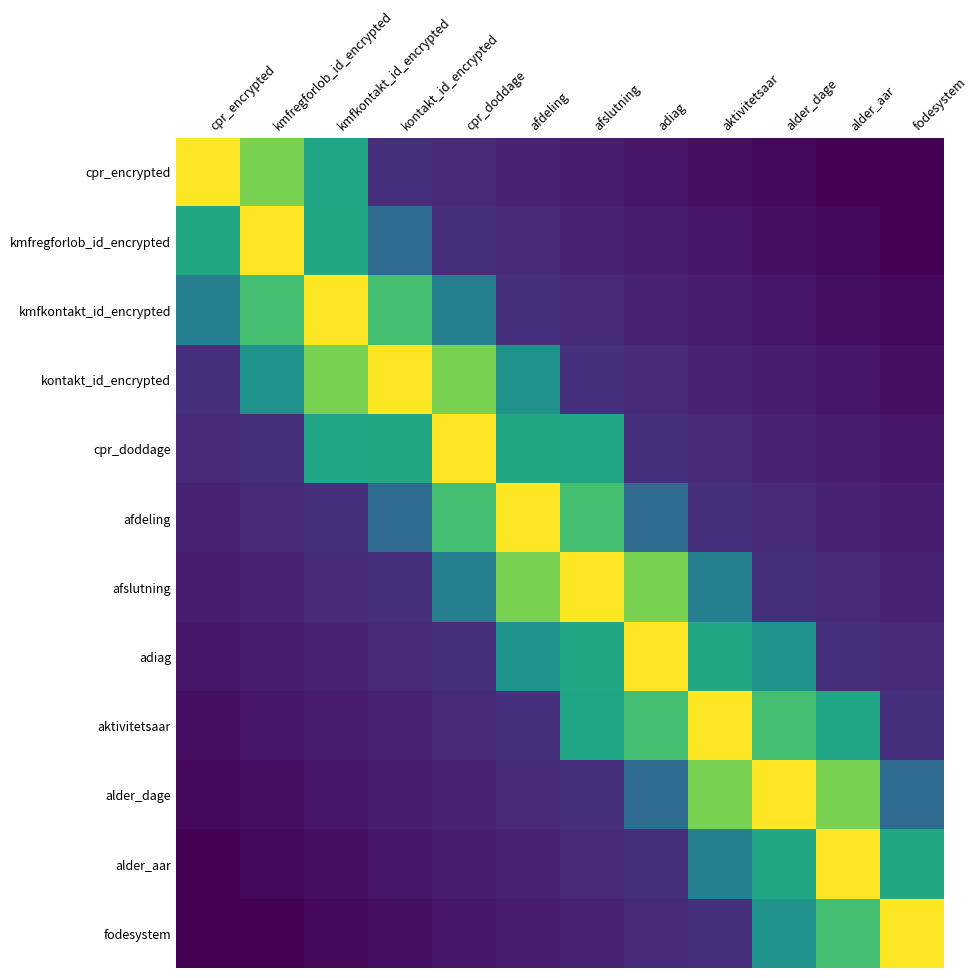

Reading left to right, list all the values displayed in this chart.

cpr_encrypted: cpr_encrypted=1.0	kmfregforlob_id_encrypted=0.8	kmfkontakt_id_encrypted=0.6	kontakt_id_encrypted=0.1	cpr_doddage=0.1	afdeling=0.1	afslutning=0.1	adiag=0.1	aktivitetsaar=0.0	alder_dage=0.0	alder_aar=0.0	fodesystem=0.0
kmfregforlob_id_encrypted: cpr_encrypted=0.6	kmfregforlob_id_encrypted=1.0	kmfkontakt_id_encrypted=0.6	kontakt_id_encrypted=0.3	cpr_doddage=0.1	afdeling=0.1	afslutning=0.1	adiag=0.1	aktivitetsaar=0.1	alder_dage=0.0	alder_aar=0.0	fodesystem=0.0
kmfkontakt_id_encrypted: cpr_encrypted=0.4	kmfregforlob_id_encrypted=0.7	kmfkontakt_id_encrypted=1.0	kontakt_id_encrypted=0.7	cpr_doddage=0.4	afdeling=0.1	afslutning=0.1	adiag=0.1	aktivitetsaar=0.1	alder_dage=0.1	alder_aar=0.0	fodesystem=0.0
kontakt_id_encrypted: cpr_encrypted=0.1	kmfregforlob_id_encrypted=0.5	kmfkontakt_id_encrypted=0.8	kontakt_id_encrypted=1.0	cpr_doddage=0.8	afdeling=0.5	afslutning=0.1	adiag=0.1	aktivitetsaar=0.1	alder_dage=0.1	alder_aar=0.1	fodesystem=0.0
cpr_doddage: cpr_encrypted=0.1	kmfregforlob_id_encrypted=0.1	kmfkontakt_id_encrypted=0.6	kontakt_id_encrypted=0.6	cpr_doddage=1.0	afdeling=0.6	afslutning=0.6	adiag=0.1	aktivitetsaar=0.1	alder_dage=0.1	alder_aar=0.1	fodesystem=0.1
afdeling: cpr_encrypted=0.1	kmfregforlob_id_encrypted=0.1	kmfkontakt_id_encrypted=0.1	kontakt_id_encrypted=0.3	cpr_doddage=0.7	afdeling=1.0	afslutning=0.7	adiag=0.3	aktivitetsaar=0.1	alder_dage=0.1	alder_aar=0.1	fodesystem=0.1
afslutning: cpr_encrypted=0.1	kmfregforlob_id_encrypted=0.1	kmfkontakt_id_encrypted=0.1	kontakt_id_encrypted=0.1	cpr_doddage=0.4	afdeling=0.8	afslutning=1.0	adiag=0.8	aktivitetsaar=0.4	alder_dage=0.1	alder_aar=0.1	fodesystem=0.1
adiag: cpr_encrypted=0.1	kmfregforlob_id_encrypted=0.1	kmfkontakt_id_encrypted=0.1	kontakt_id_encrypted=0.1	cpr_doddage=0.1	afdeling=0.5	afslutning=0.6	adiag=1.0	aktivitetsaar=0.6	alder_dage=0.5	alder_aar=0.1	fodesystem=0.1
aktivitetsaar: cpr_encrypted=0.0	kmfregforlob_id_encrypted=0.1	kmfkontakt_id_encrypted=0.1	kontakt_id_encrypted=0.1	cpr_doddage=0.1	afdeling=0.1	afslutning=0.6	adiag=0.7	aktivitetsaar=1.0	alder_dage=0.7	alder_aar=0.6	fodesystem=0.1
alder_dage: cpr_encrypted=0.0	kmfregforlob_id_encrypted=0.0	kmfkontakt_id_encrypted=0.1	kontakt_id_encrypted=0.1	cpr_doddage=0.1	afdeling=0.1	afslutning=0.1	adiag=0.3	aktivitetsaar=0.8	alder_dage=1.0	alder_aar=0.8	fodesystem=0.3
alder_aar: cpr_encrypted=0.0	kmfregforlob_id_encrypted=0.0	kmfkontakt_id_encrypted=0.0	kontakt_id_encrypted=0.1	cpr_doddage=0.1	afdeling=0.1	afslutning=0.1	adiag=0.1	aktivitetsaar=0.4	alder_dage=0.6	alder_aar=1.0	fodesystem=0.6
fodesystem: cpr_encrypted=0.0	kmfregforlob_id_encrypted=0.0	kmfkontakt_id_encrypted=0.0	kontakt_id_encrypted=0.0	cpr_doddage=0.1	afdeling=0.1	afslutning=0.1	adiag=0.1	aktivitetsaar=0.1	alder_dage=0.5	alder_aar=0.7	fodesystem=1.0